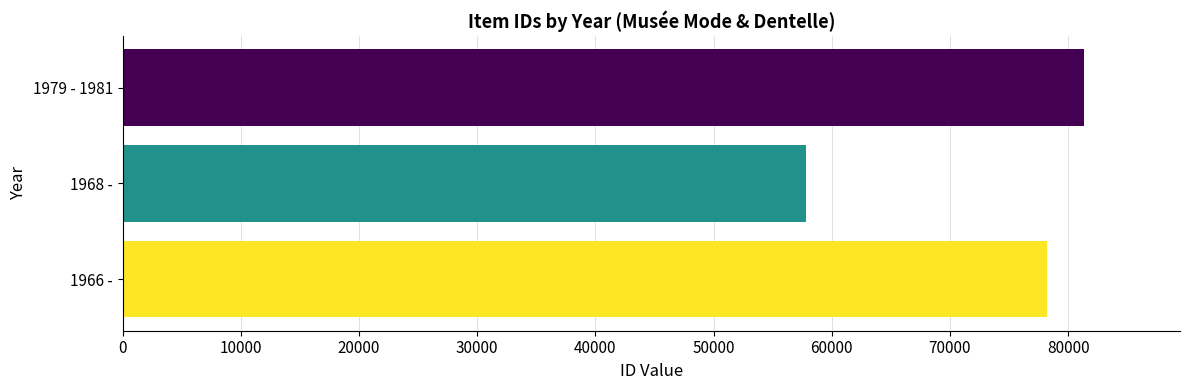

What is the maximum value shown in the chart?

81330